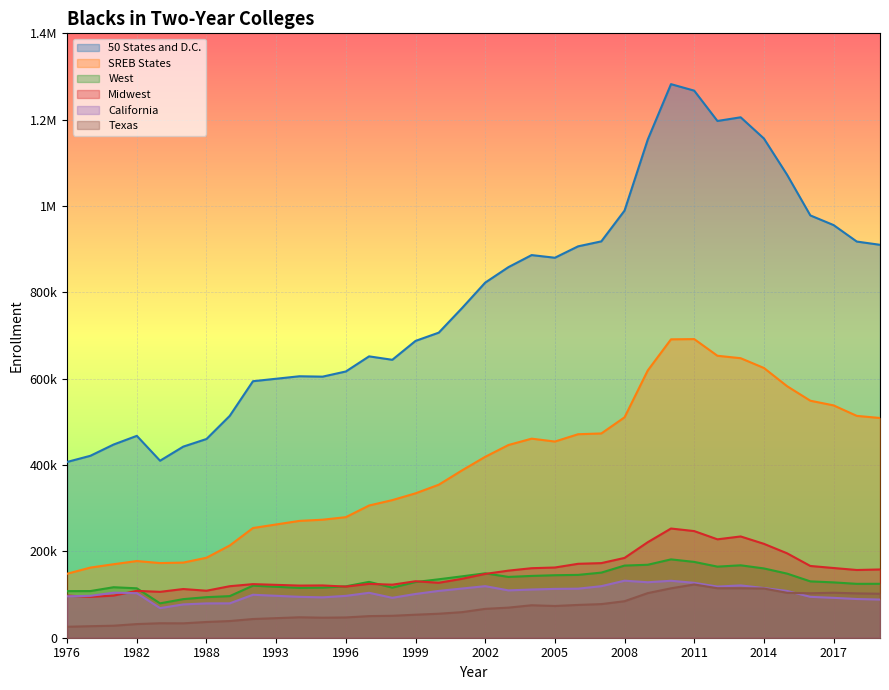

What is the greatest value displayed?

1282312